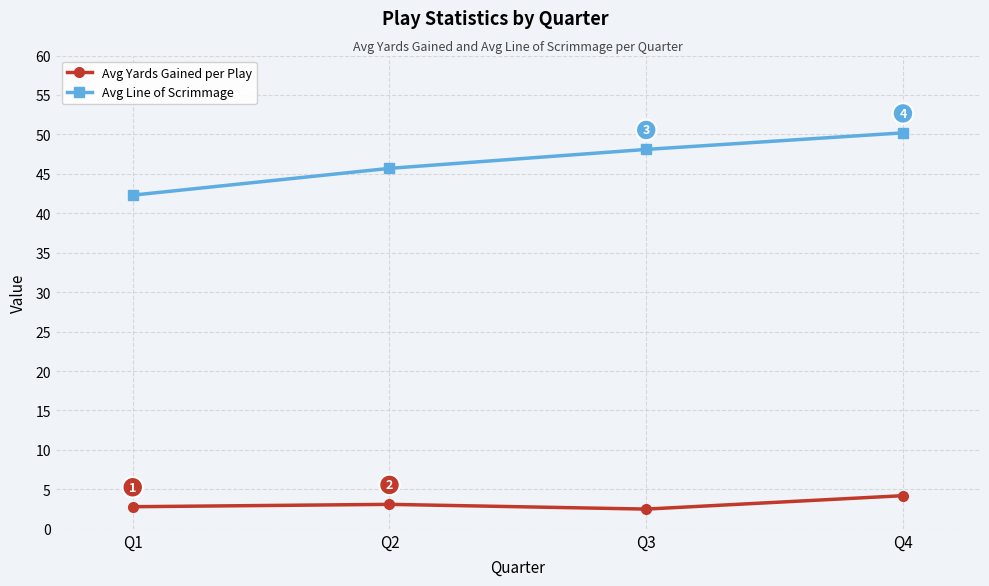

What are all the series names shown in the legend?

Avg Yards Gained per Play, Avg Line of Scrimmage